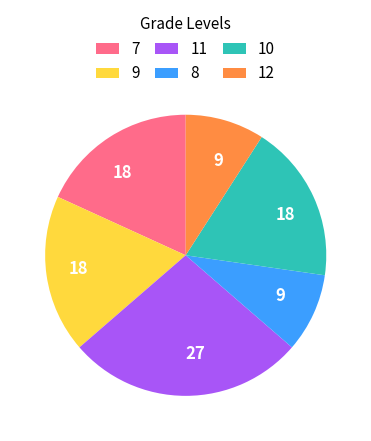

Do 11 and 12 together represent more than half of the pie?

No